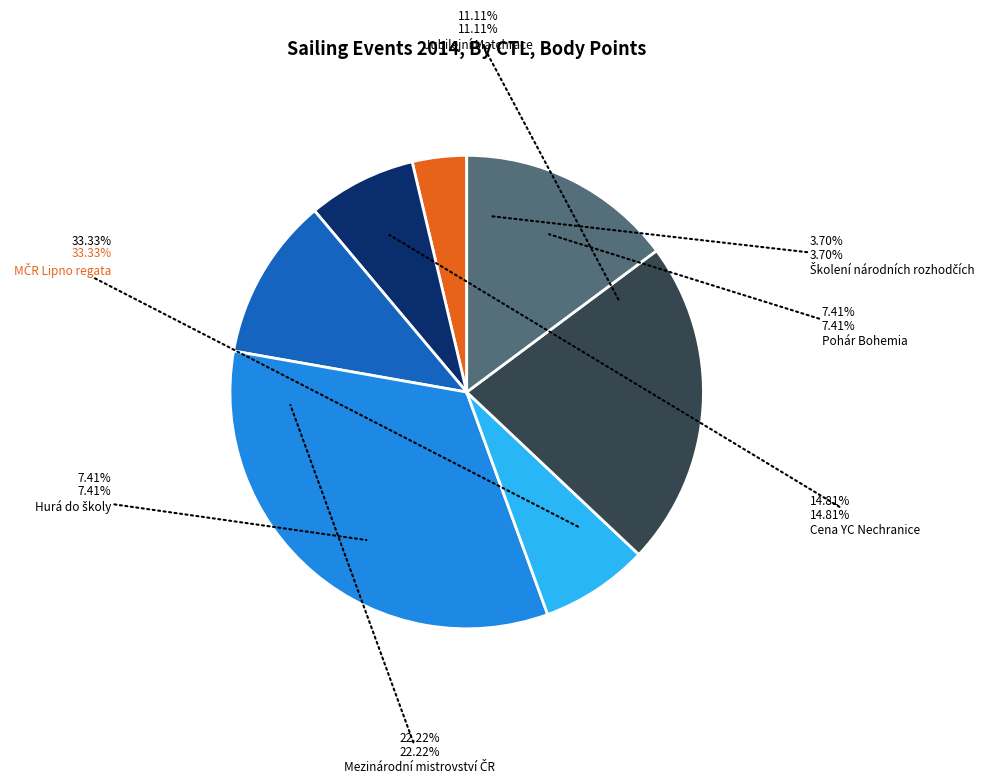

What portion of the pie excludes 141627?

85.2%